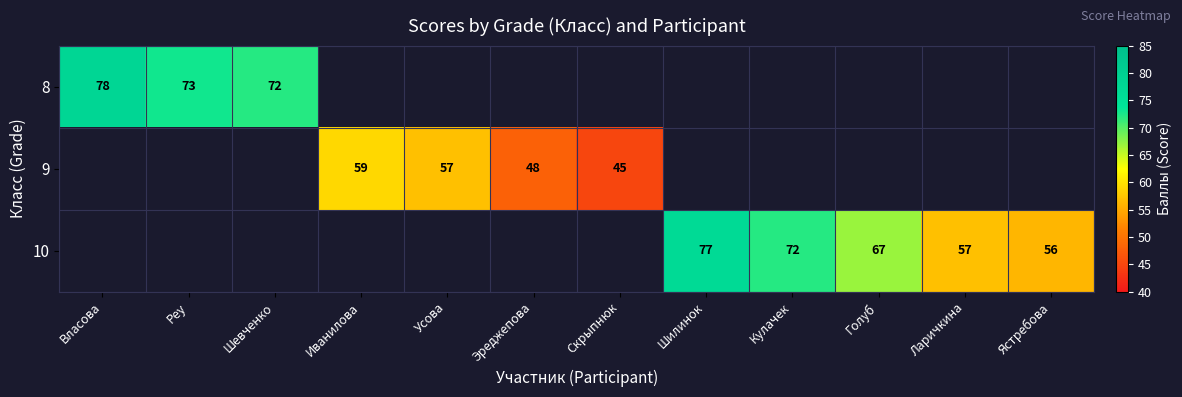

The 8 series shows 78 at Власова. True or false?

True